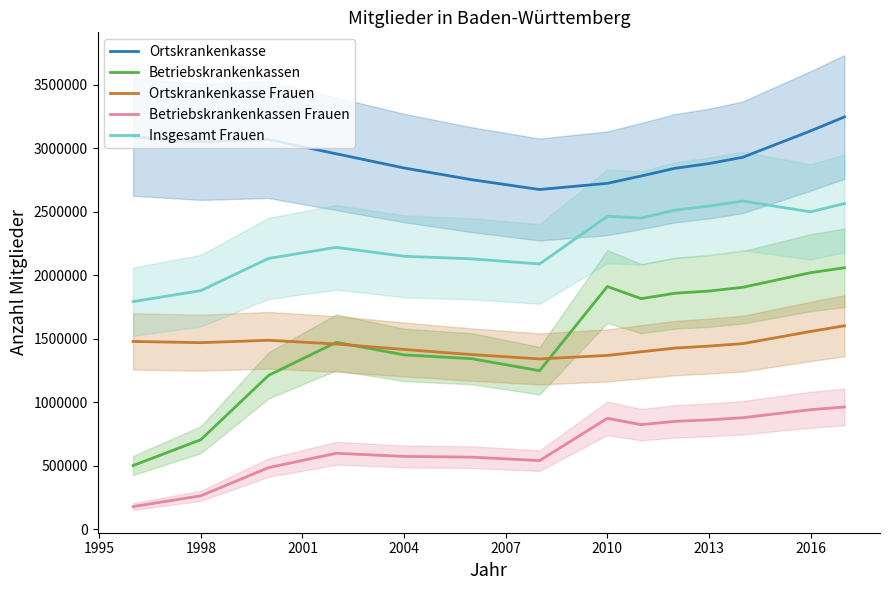

What is the highest value of the Betriebskrankenkassen series?

2059559